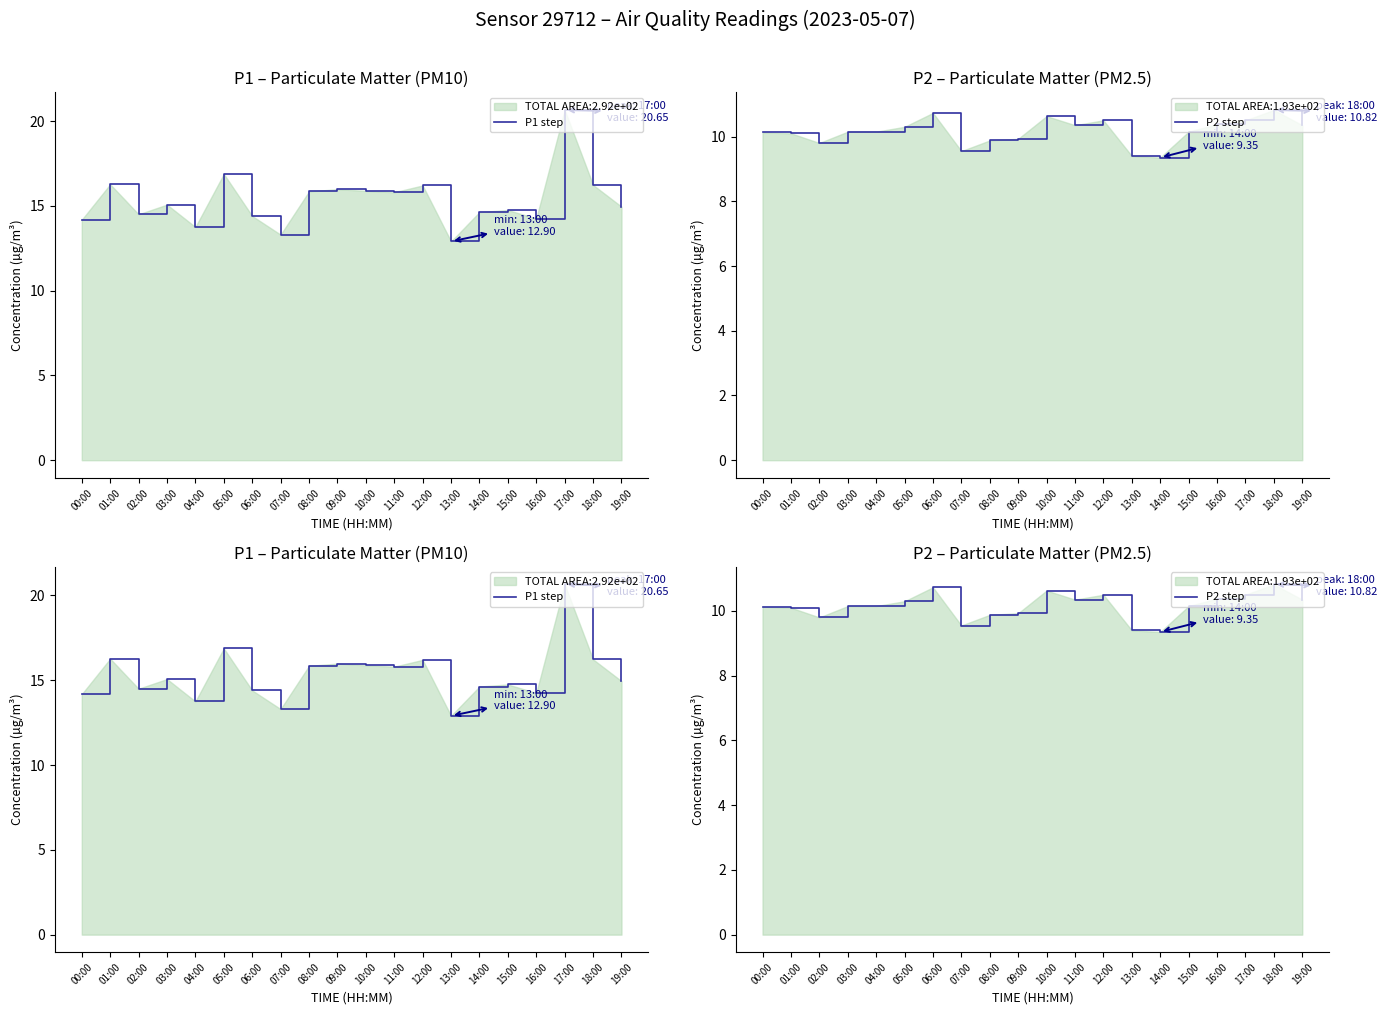

Reading left to right, transcribe all the data shown in this chart.

P1 step: 14.2	16.3	14.5	15.1	13.8	16.9	14.4	13.3	15.8	16.0	15.9	15.8	16.2	12.9	14.6	14.8	14.2	20.6	16.2	14.9
P2 step: 10.1	10.1	9.8	10.2	10.2	10.3	10.7	9.6	9.9	9.9	10.6	10.3	10.5	9.4	9.3	10.2	10.4	10.5	10.8	10.3